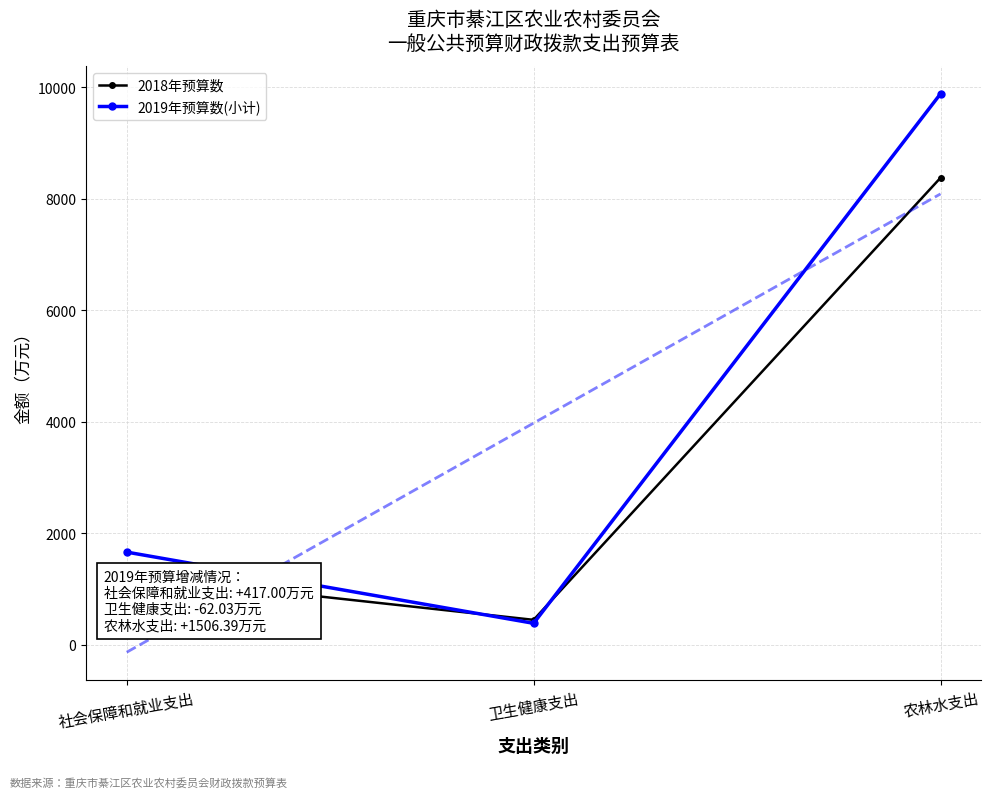

What is the value of the 2018年预算数 point at the 2nd from the left?

447.4